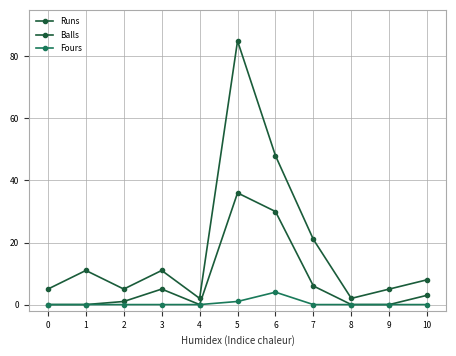

Is this an area chart (filled region under the line)?

No